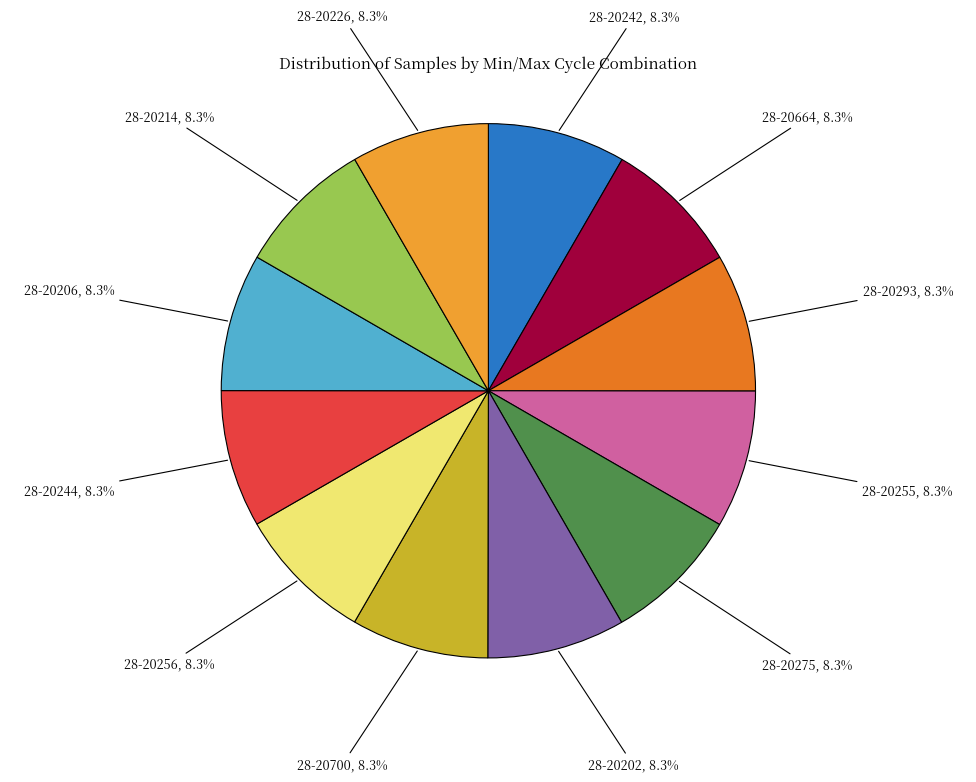

How many segments does this pie chart have?

12